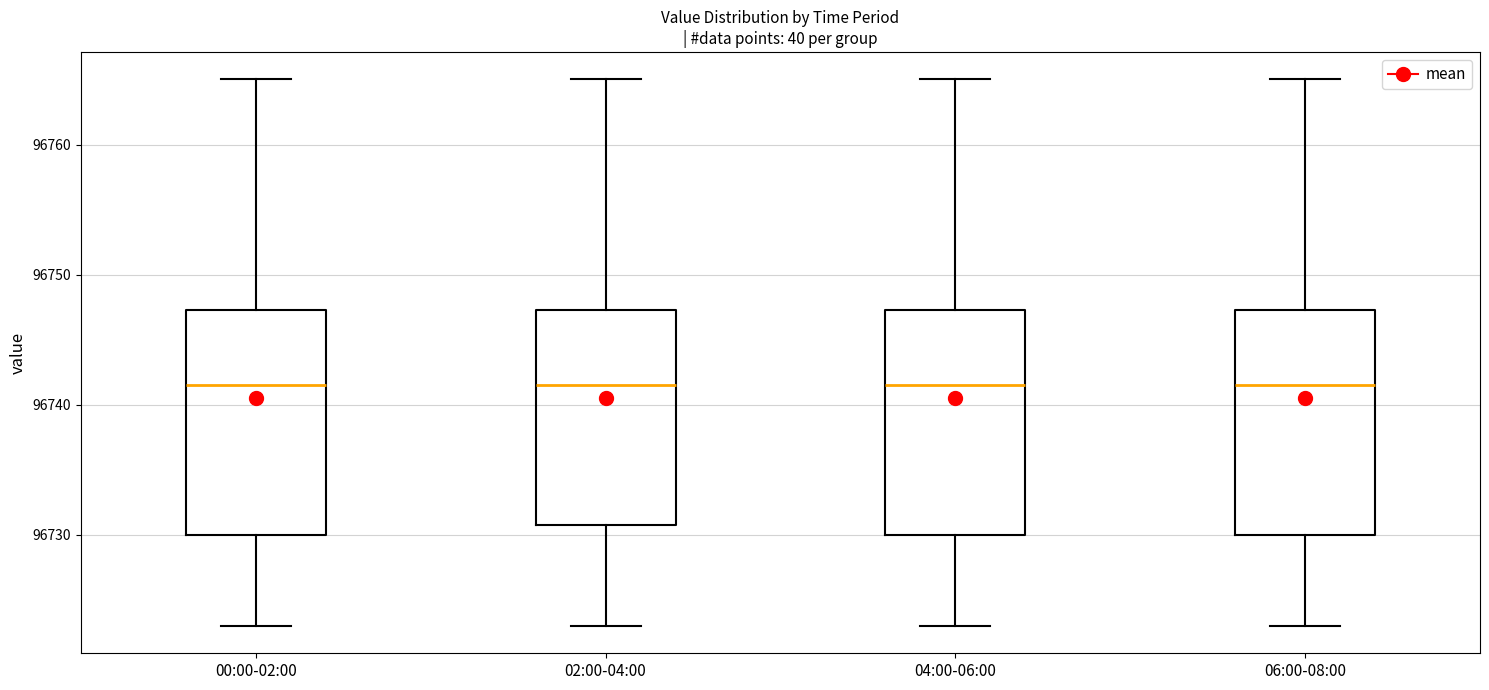

Reading left to right, read every box against the y-axis: the position of its median line, the range the box covers, and the ends of its whiskers. The values are not printed on the chart, so give them approximately, as read against the axis.

00:00-02:00: median 96742, box 96730 to 96747, whiskers 96723 to 96765
02:00-04:00: median 96742, box 96731 to 96747, whiskers 96723 to 96765
04:00-06:00: median 96742, box 96730 to 96747, whiskers 96723 to 96765
06:00-08:00: median 96742, box 96730 to 96747, whiskers 96723 to 96765